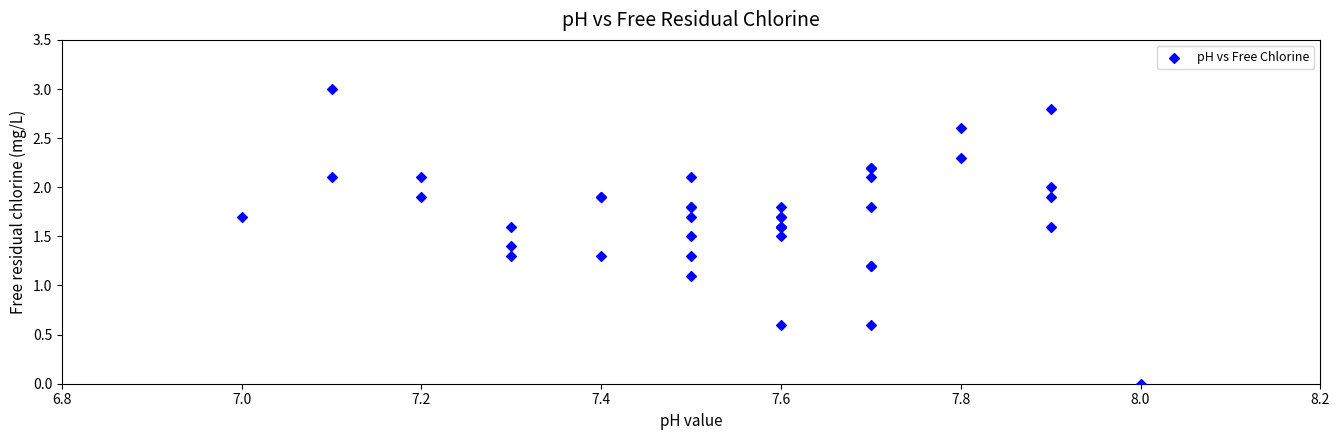

What Y value in the scatter plot is closest to 1?

1.1